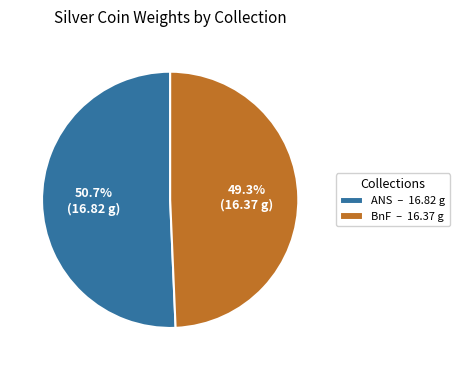

Rank the categories by value from highest to lowest.

ANS – 16.82 g, BnF – 16.37 g